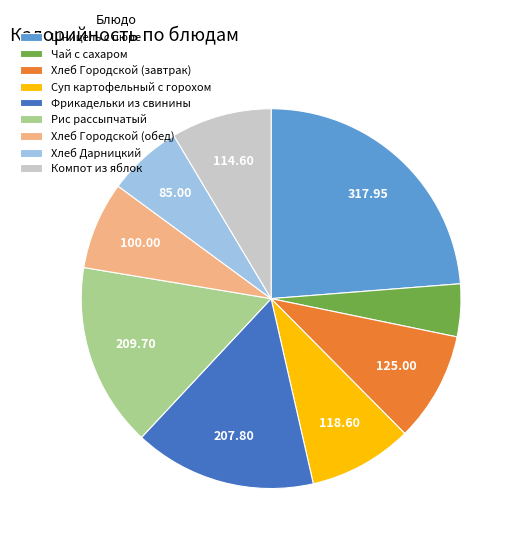

Which category has the smallest portion of the pie?

Чай с сахаром